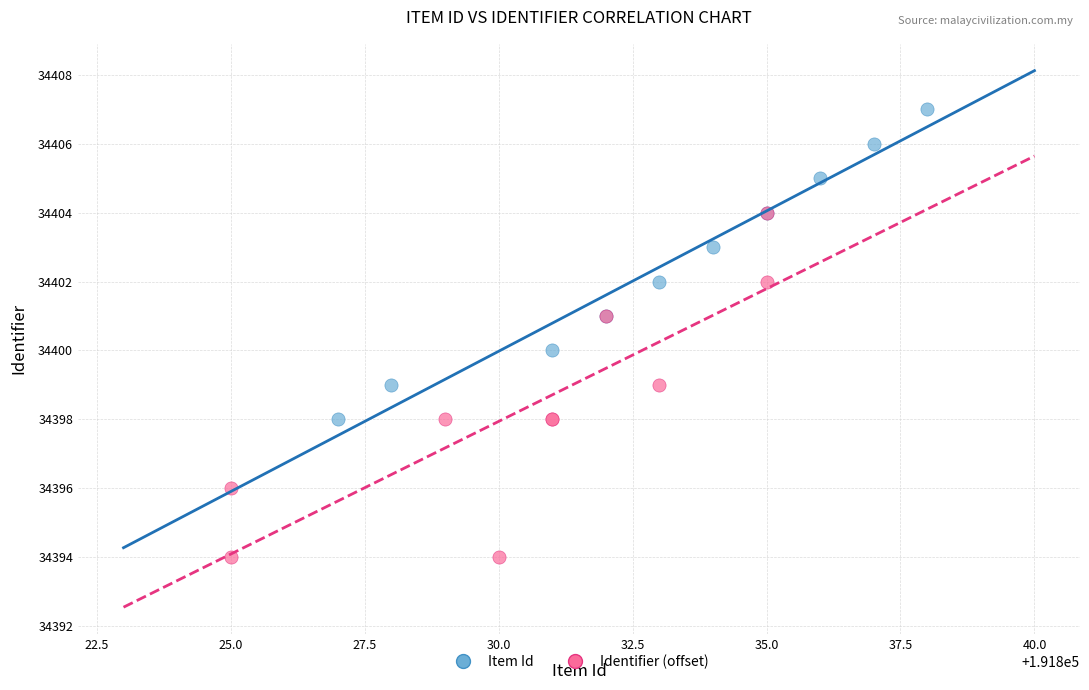

Which series reaches the maximum Y coordinate?

Item Id